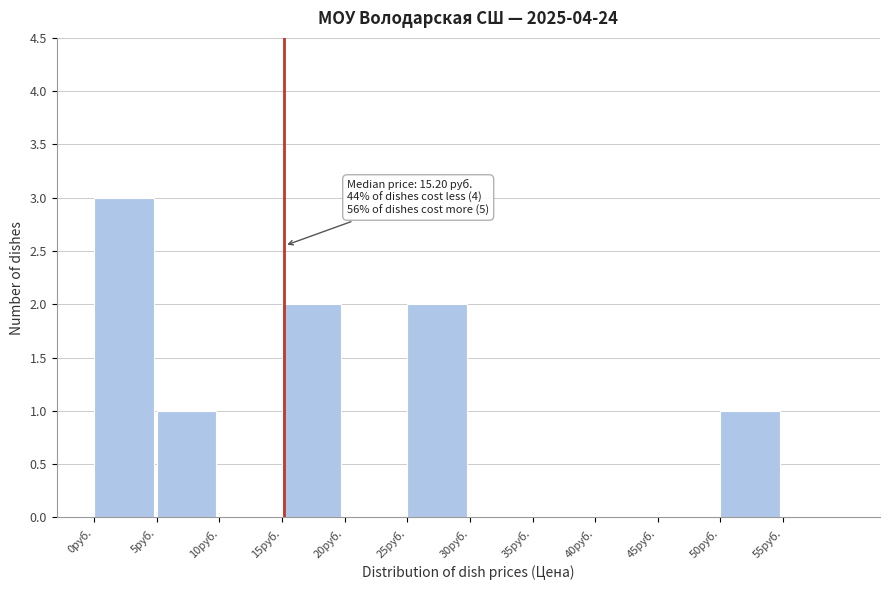

Which range on the x-axis has the tallest bar?

0 to 5